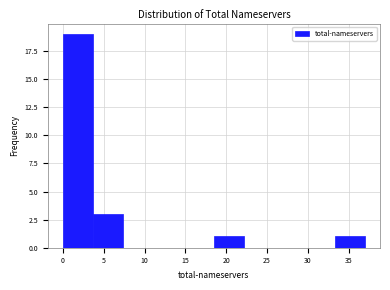

Over which range of the x-axis is the bar tallest?

0.0 to 3.7